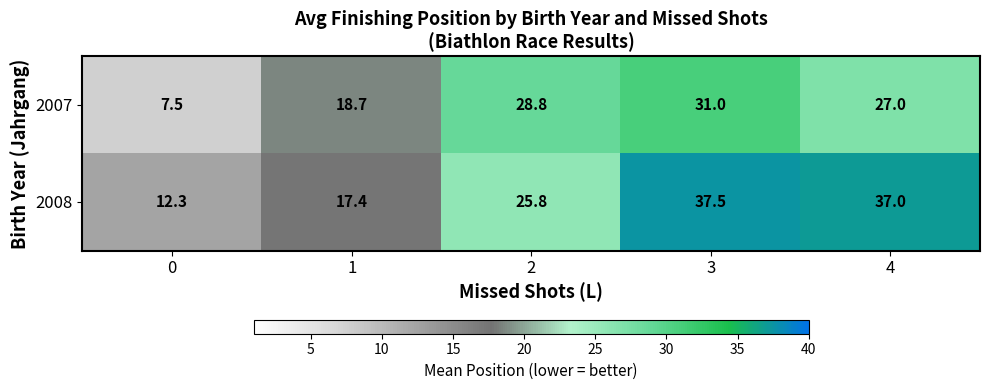

What is the difference between the 2008 values at 0 and 4?

24.7